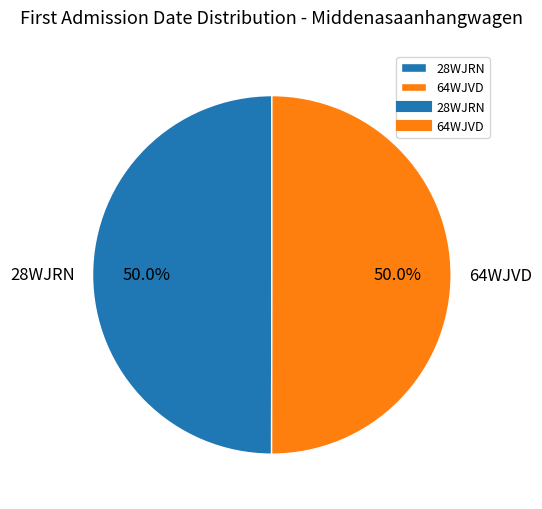

To the nearest percent, what is the average slice percentage?

50%